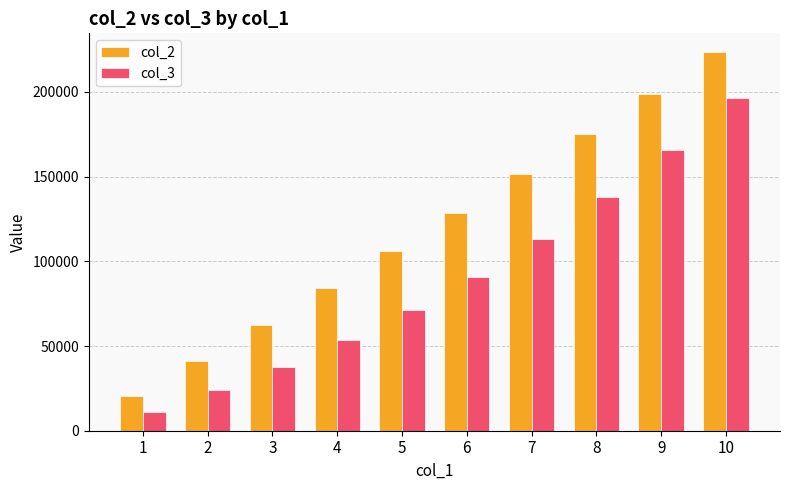

What is the minimum value shown in the chart?

11200.0